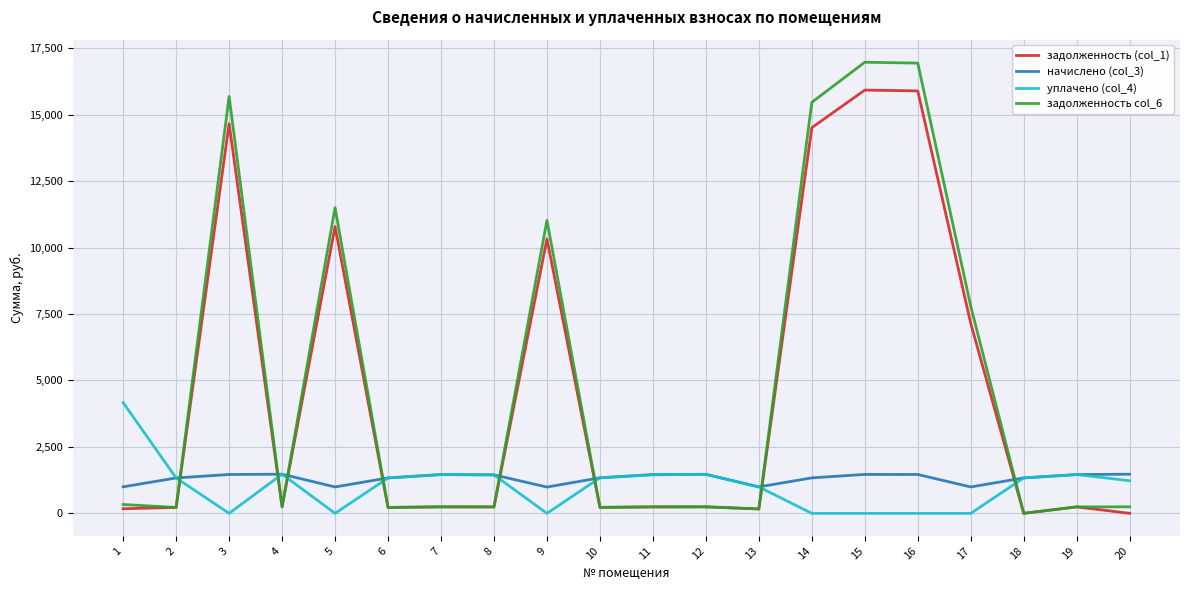

True or false: задолженность col_6 has more than 2 points higher than both neighbors.

True